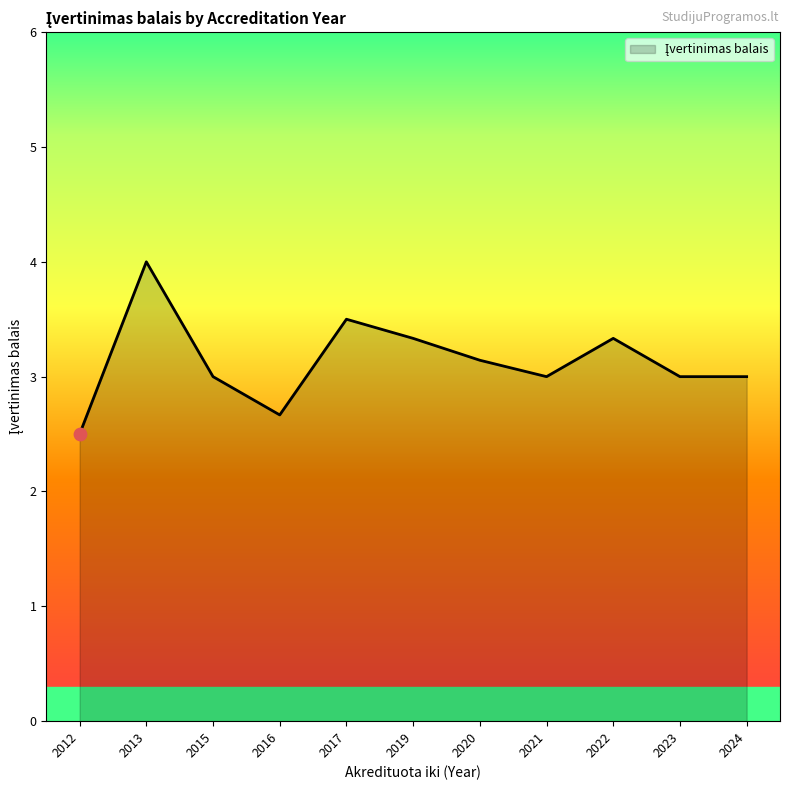

Which has a higher value, 2019 or 2017?

2017